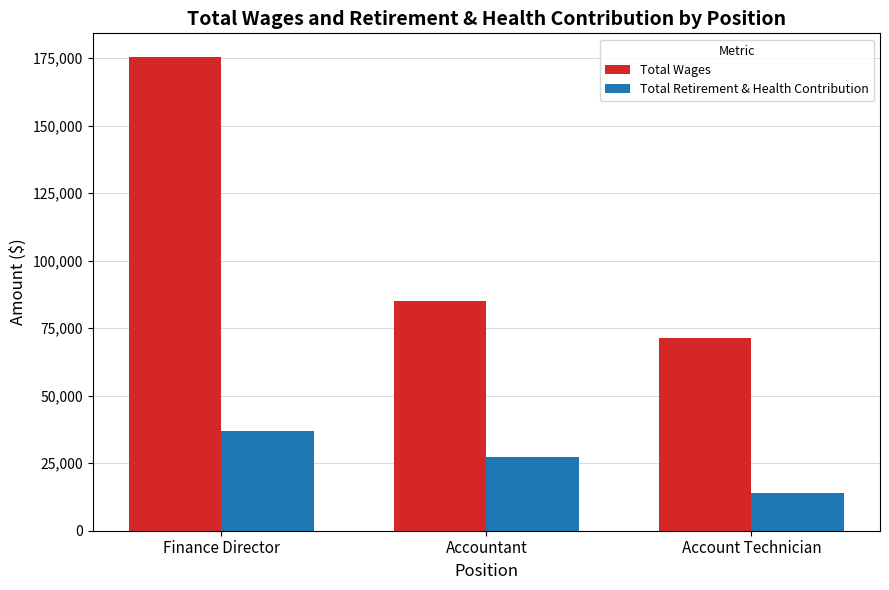

What is the value of the Total Retirement & Health Contribution bar at the 3rd from the left?

14128